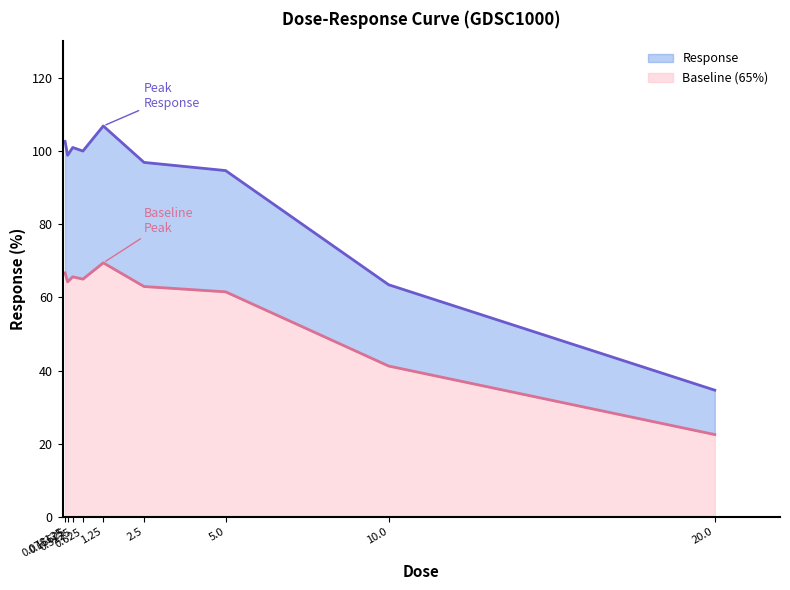

What is the sum of the values at 1.25 and 2.5?

203.7